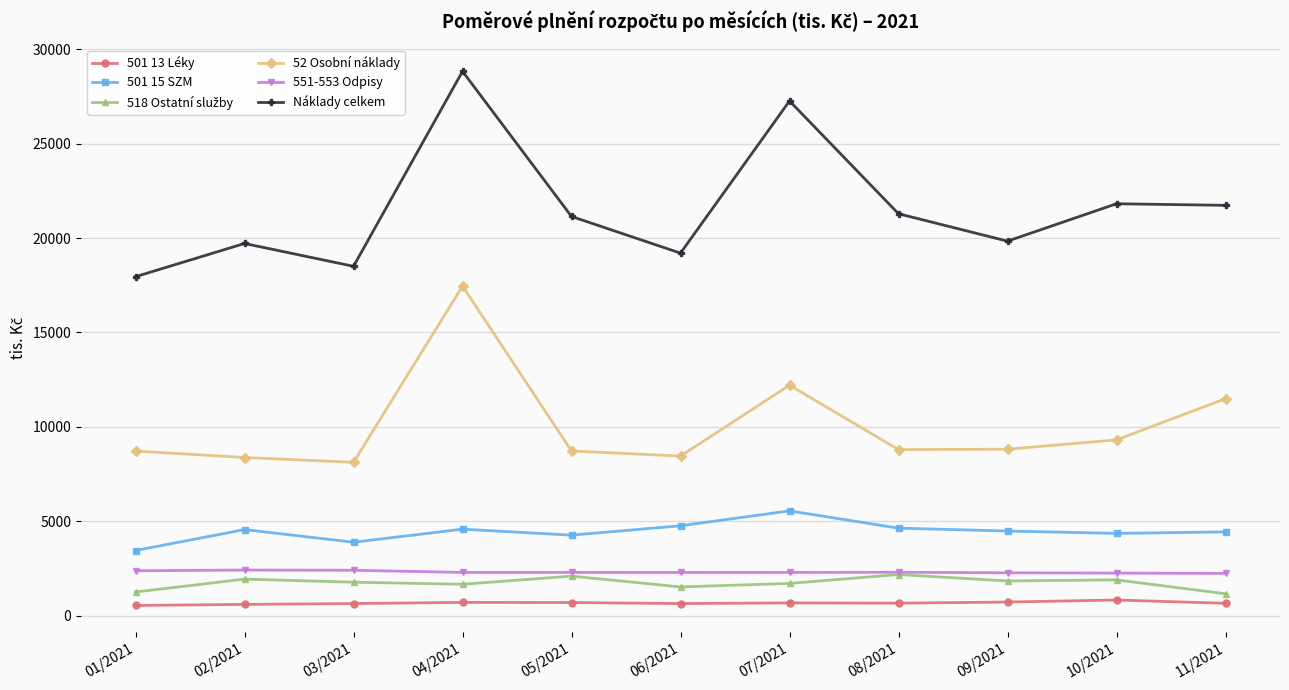

True or false: 52 Osobní náklady and 501 15 SZM intersect in this chart.

False